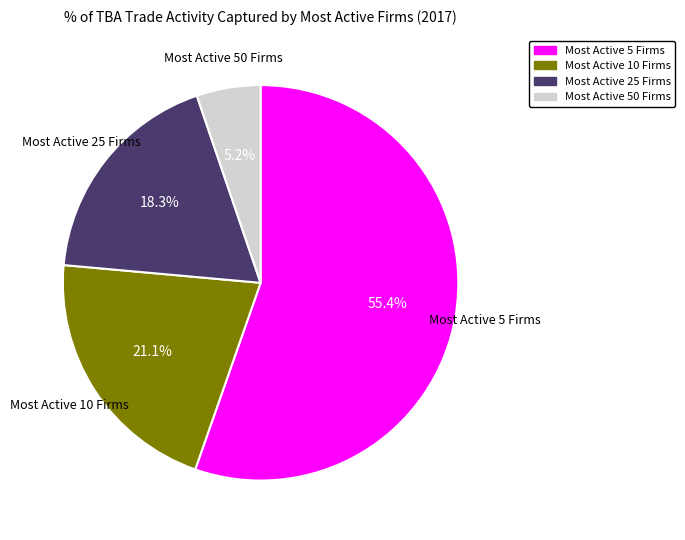

Is Most Active 5 Firms the majority of the pie?

Yes